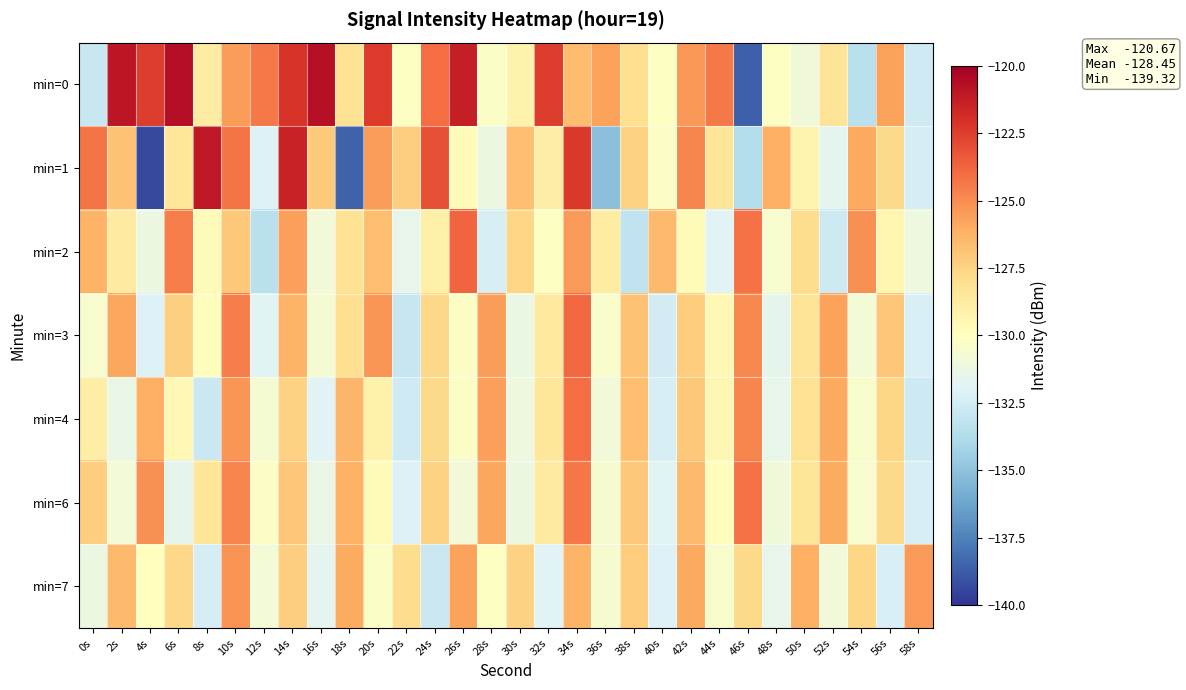

Between 6s and 12s, which is larger?

6s